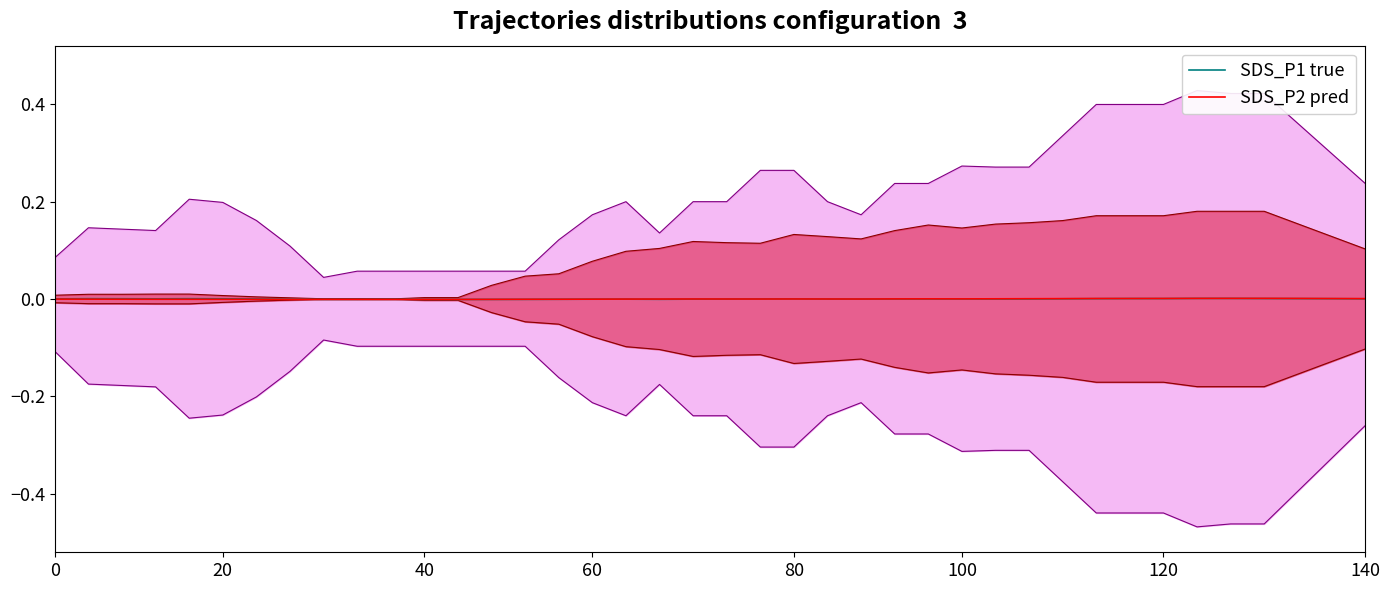

Rank the series by their maximum value, from highest to lowest.

SDS_P2 pred, SDS_P1 true